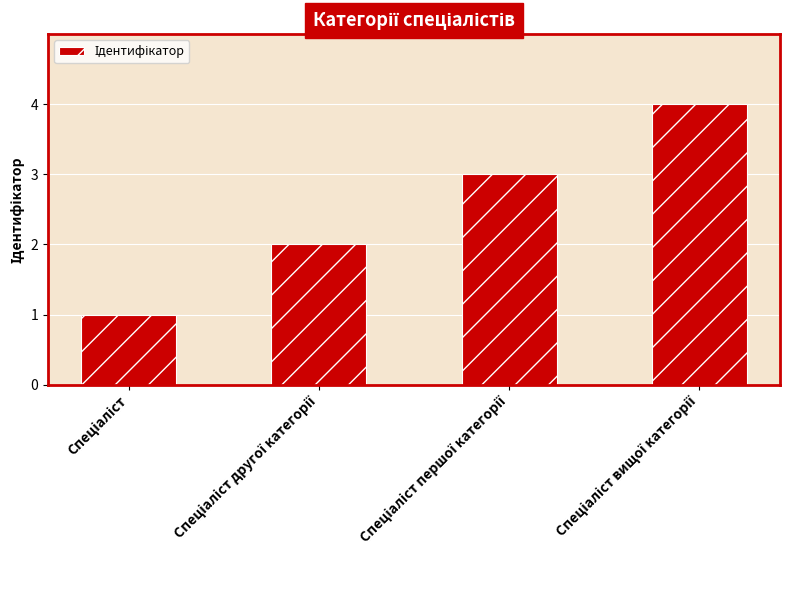

What is the maximum value shown in the chart?

4